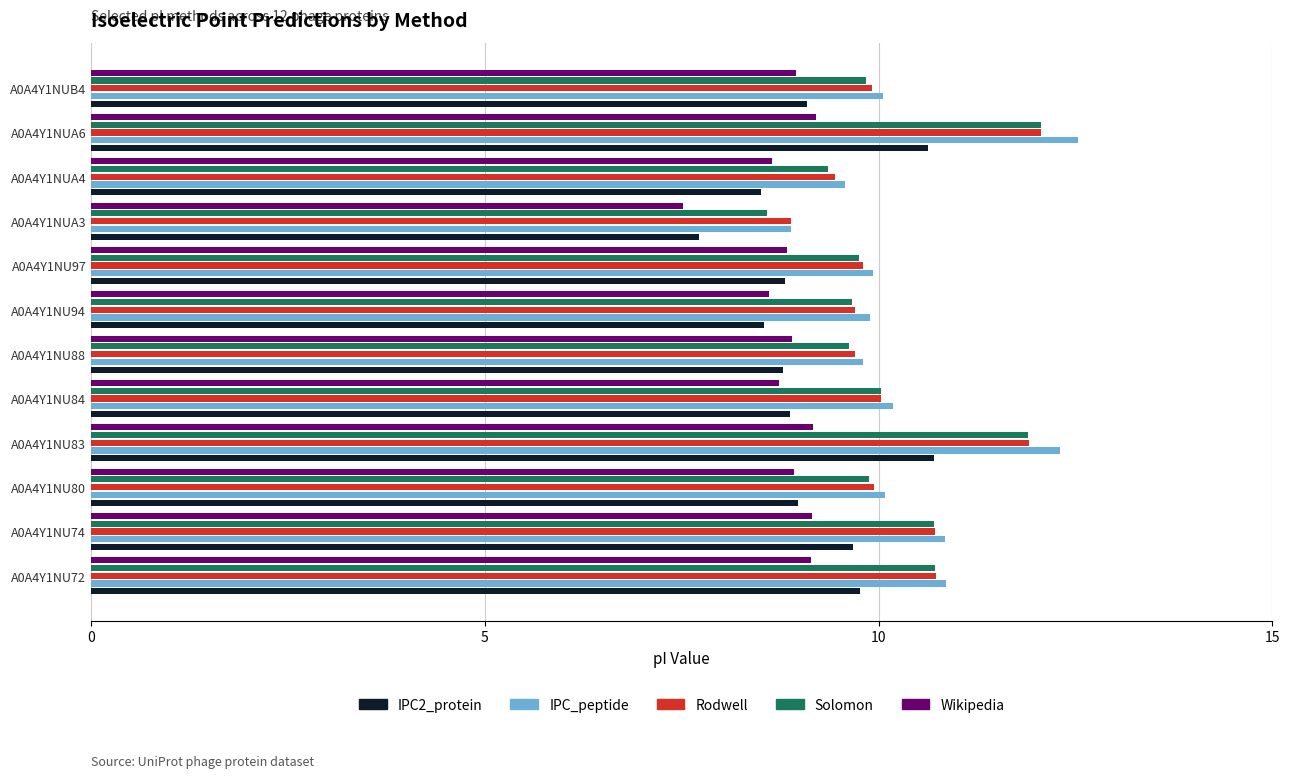

What is the highest value of the IPC2_protein series?

10.7